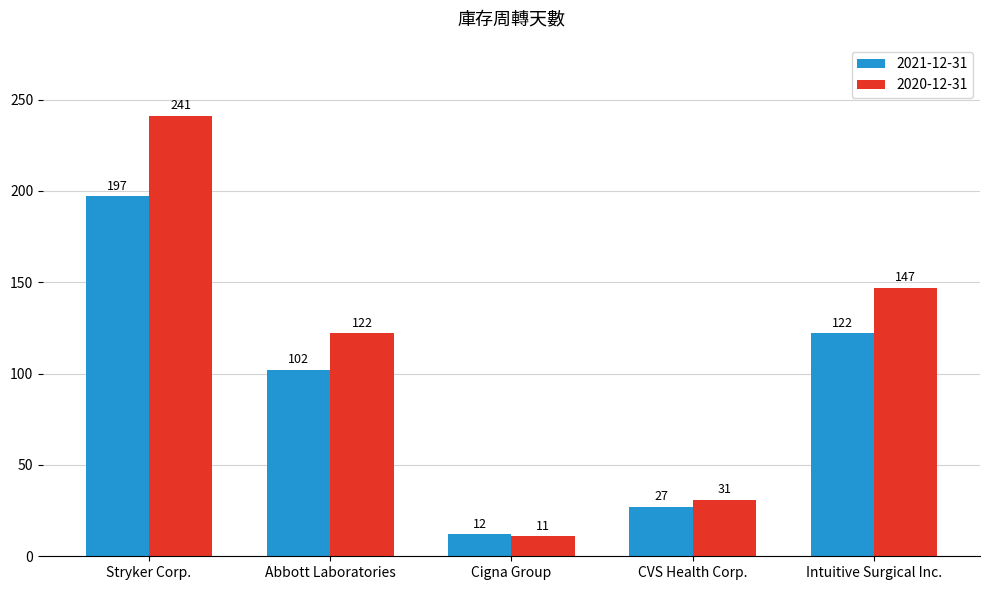

Reading left to right, transcribe all the data shown in this chart.

2021-12-31: 197	102	12	27	122
2020-12-31: 241	122	11	31	147